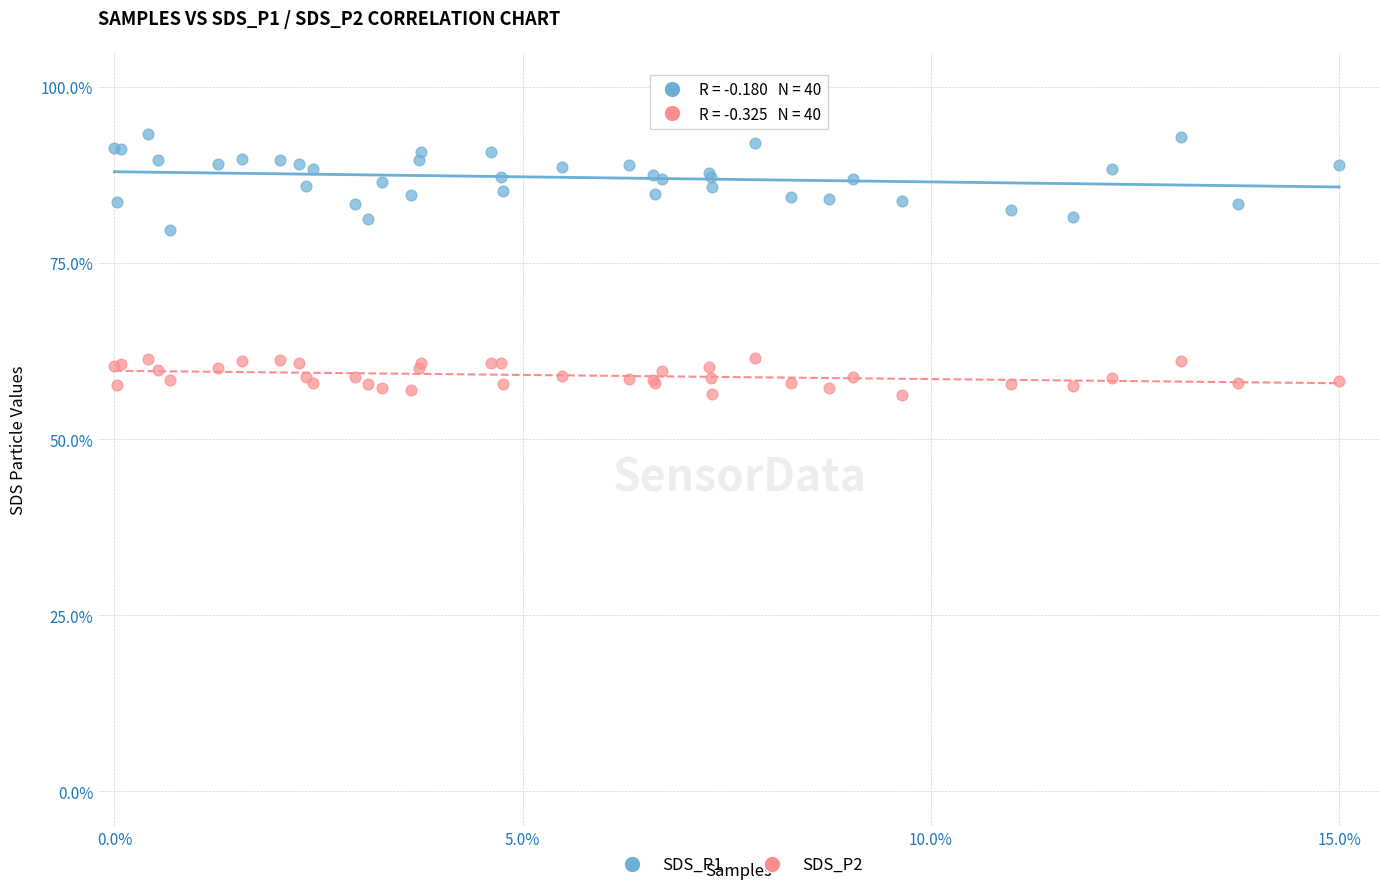

Which series has the largest Y range (max minus min)?

SDS_P1